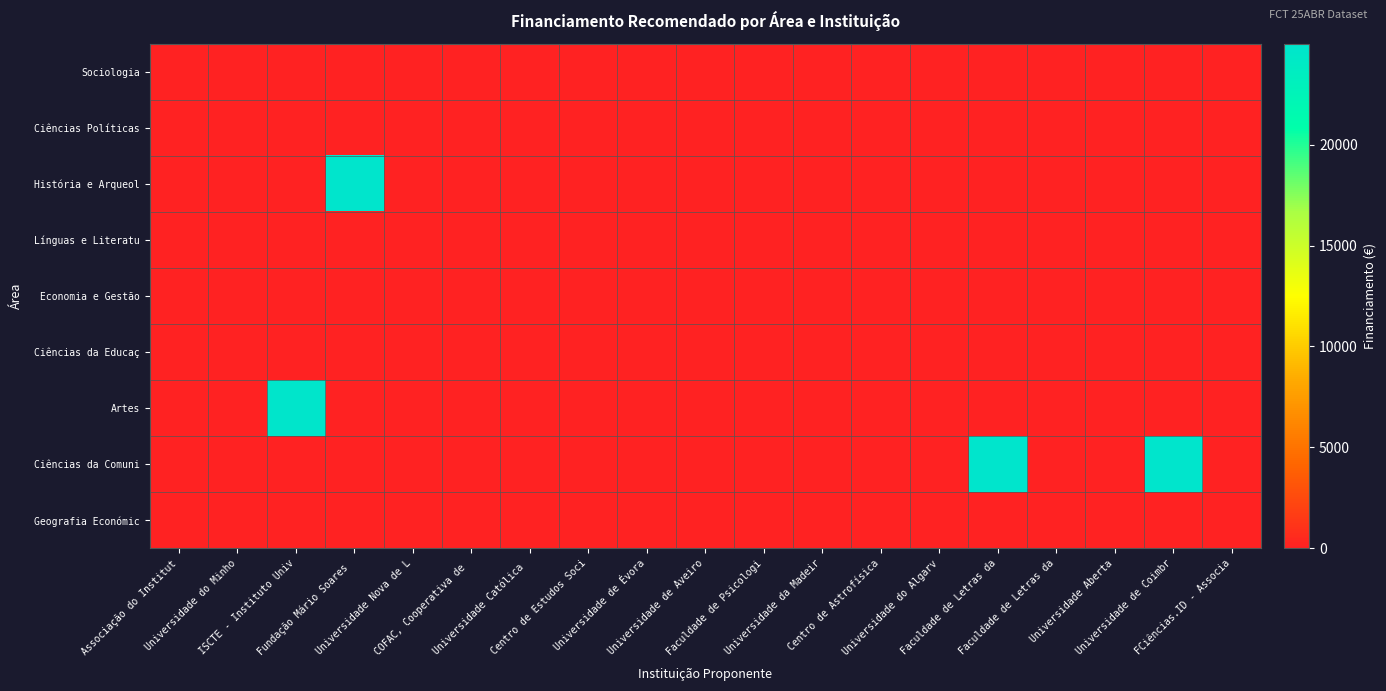

Reading right to left, what are all the values shown in this chart?

Sociologia: FCiências.ID - Associa=0.0	Universidade de Coimbr=0.0	Universidade Aberta=0.0	Faculdade de Letras da=0.0	Faculdade de Letras da=0.0	Universidade do Algarv=0.0	Centro de Astrofísica=0.0	Universidade da Madeir=0.0	Faculdade de Psicologi=0.0	Universidade de Aveiro=0.0	Universidade de Évora=0.0	Centro de Estudos Soci=0.0	Universidade Católica =0.0	COFAC, Cooperativa de =0.0	Universidade Nova de L=0.0	Fundação Mário Soares =0.0	ISCTE - Instituto Univ=0.0	Universidade do Minho=0.0	Associação do Institut=0.0
Ciências Políticas: FCiências.ID - Associa=0.0	Universidade de Coimbr=0.0	Universidade Aberta=0.0	Faculdade de Letras da=0.0	Faculdade de Letras da=0.0	Universidade do Algarv=0.0	Centro de Astrofísica=0.0	Universidade da Madeir=0.0	Faculdade de Psicologi=0.0	Universidade de Aveiro=0.0	Universidade de Évora=0.0	Centro de Estudos Soci=0.0	Universidade Católica =0.0	COFAC, Cooperativa de =0.0	Universidade Nova de L=0.0	Fundação Mário Soares =0.0	ISCTE - Instituto Univ=0.0	Universidade do Minho=0.0	Associação do Institut=0.0
História e Arqueol: FCiências.ID - Associa=0.0	Universidade de Coimbr=0.0	Universidade Aberta=0.0	Faculdade de Letras da=0.0	Faculdade de Letras da=0.0	Universidade do Algarv=0.0	Centro de Astrofísica=0.0	Universidade da Madeir=0.0	Faculdade de Psicologi=0.0	Universidade de Aveiro=0.0	Universidade de Évora=0.0	Centro de Estudos Soci=0.0	Universidade Católica =0.0	COFAC, Cooperativa de =0.0	Universidade Nova de L=0.0	Fundação Mário Soares =24972.2	ISCTE - Instituto Univ=0.0	Universidade do Minho=0.0	Associação do Institut=0.0
Línguas e Literatu: FCiências.ID - Associa=0.0	Universidade de Coimbr=0.0	Universidade Aberta=0.0	Faculdade de Letras da=0.0	Faculdade de Letras da=0.0	Universidade do Algarv=0.0	Centro de Astrofísica=0.0	Universidade da Madeir=0.0	Faculdade de Psicologi=0.0	Universidade de Aveiro=0.0	Universidade de Évora=0.0	Centro de Estudos Soci=0.0	Universidade Católica =0.0	COFAC, Cooperativa de =0.0	Universidade Nova de L=0.0	Fundação Mário Soares =0.0	ISCTE - Instituto Univ=0.0	Universidade do Minho=0.0	Associação do Institut=0.0
Economia e Gestão: FCiências.ID - Associa=0.0	Universidade de Coimbr=0.0	Universidade Aberta=0.0	Faculdade de Letras da=0.0	Faculdade de Letras da=0.0	Universidade do Algarv=0.0	Centro de Astrofísica=0.0	Universidade da Madeir=0.0	Faculdade de Psicologi=0.0	Universidade de Aveiro=0.0	Universidade de Évora=0.0	Centro de Estudos Soci=0.0	Universidade Católica =0.0	COFAC, Cooperativa de =0.0	Universidade Nova de L=0.0	Fundação Mário Soares =0.0	ISCTE - Instituto Univ=0.0	Universidade do Minho=0.0	Associação do Institut=0.0
Ciências da Educaç: FCiências.ID - Associa=0.0	Universidade de Coimbr=0.0	Universidade Aberta=0.0	Faculdade de Letras da=0.0	Faculdade de Letras da=0.0	Universidade do Algarv=0.0	Centro de Astrofísica=0.0	Universidade da Madeir=0.0	Faculdade de Psicologi=0.0	Universidade de Aveiro=0.0	Universidade de Évora=0.0	Centro de Estudos Soci=0.0	Universidade Católica =0.0	COFAC, Cooperativa de =0.0	Universidade Nova de L=0.0	Fundação Mário Soares =0.0	ISCTE - Instituto Univ=0.0	Universidade do Minho=0.0	Associação do Institut=0.0
Artes: FCiências.ID - Associa=0.0	Universidade de Coimbr=0.0	Universidade Aberta=0.0	Faculdade de Letras da=0.0	Faculdade de Letras da=0.0	Universidade do Algarv=0.0	Centro de Astrofísica=0.0	Universidade da Madeir=0.0	Faculdade de Psicologi=0.0	Universidade de Aveiro=0.0	Universidade de Évora=0.0	Centro de Estudos Soci=0.0	Universidade Católica =0.0	COFAC, Cooperativa de =0.0	Universidade Nova de L=0.0	Fundação Mário Soares =0.0	ISCTE - Instituto Univ=24868.7	Universidade do Minho=0.0	Associação do Institut=0.0
Ciências da Comuni: FCiências.ID - Associa=0.0	Universidade de Coimbr=24925.7	Universidade Aberta=0.0	Faculdade de Letras da=0.0	Faculdade de Letras da=24990.5	Universidade do Algarv=0.0	Centro de Astrofísica=0.0	Universidade da Madeir=0.0	Faculdade de Psicologi=0.0	Universidade de Aveiro=0.0	Universidade de Évora=0.0	Centro de Estudos Soci=0.0	Universidade Católica =0.0	COFAC, Cooperativa de =0.0	Universidade Nova de L=0.0	Fundação Mário Soares =0.0	ISCTE - Instituto Univ=0.0	Universidade do Minho=0.0	Associação do Institut=0.0
Geografia Económic: FCiências.ID - Associa=0.0	Universidade de Coimbr=0.0	Universidade Aberta=0.0	Faculdade de Letras da=0.0	Faculdade de Letras da=0.0	Universidade do Algarv=0.0	Centro de Astrofísica=0.0	Universidade da Madeir=0.0	Faculdade de Psicologi=0.0	Universidade de Aveiro=0.0	Universidade de Évora=0.0	Centro de Estudos Soci=0.0	Universidade Católica =0.0	COFAC, Cooperativa de =0.0	Universidade Nova de L=0.0	Fundação Mário Soares =0.0	ISCTE - Instituto Univ=0.0	Universidade do Minho=0.0	Associação do Institut=0.0